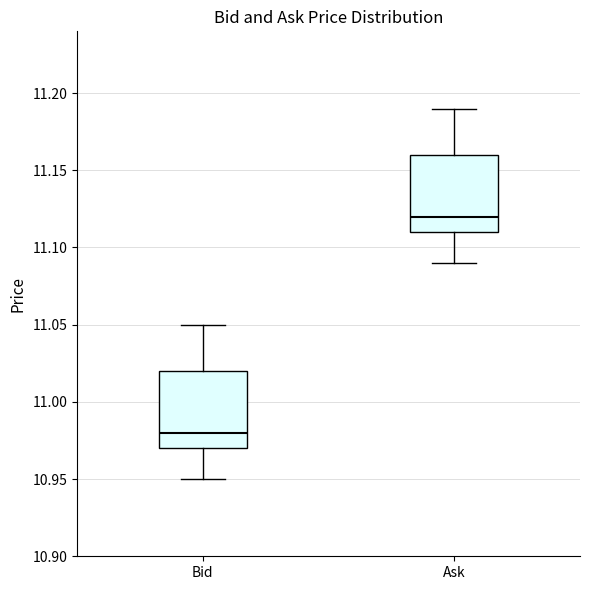

Which box's median line is the highest?

Ask